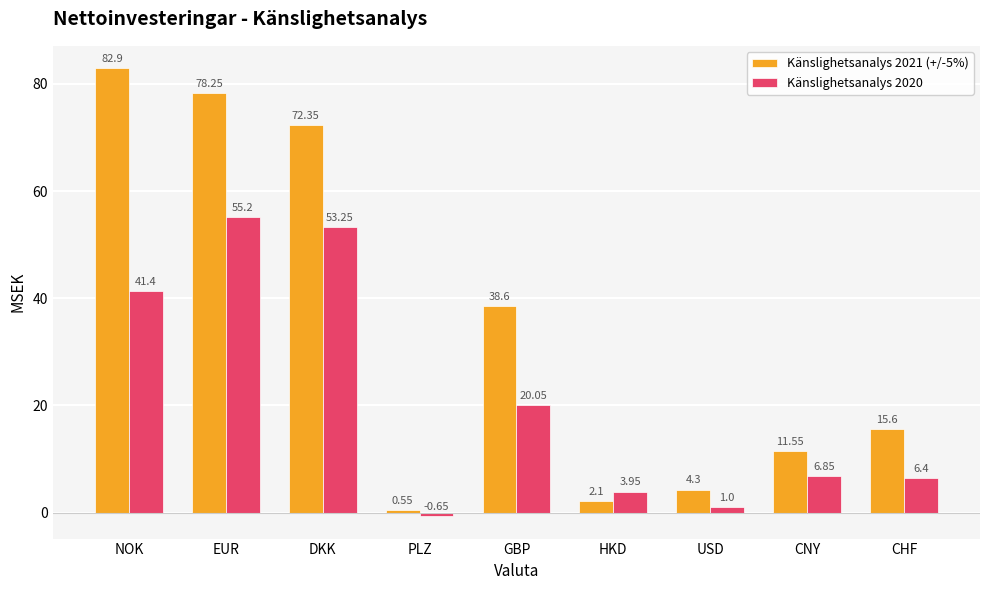

What is the total value across all series at HKD?

6.1